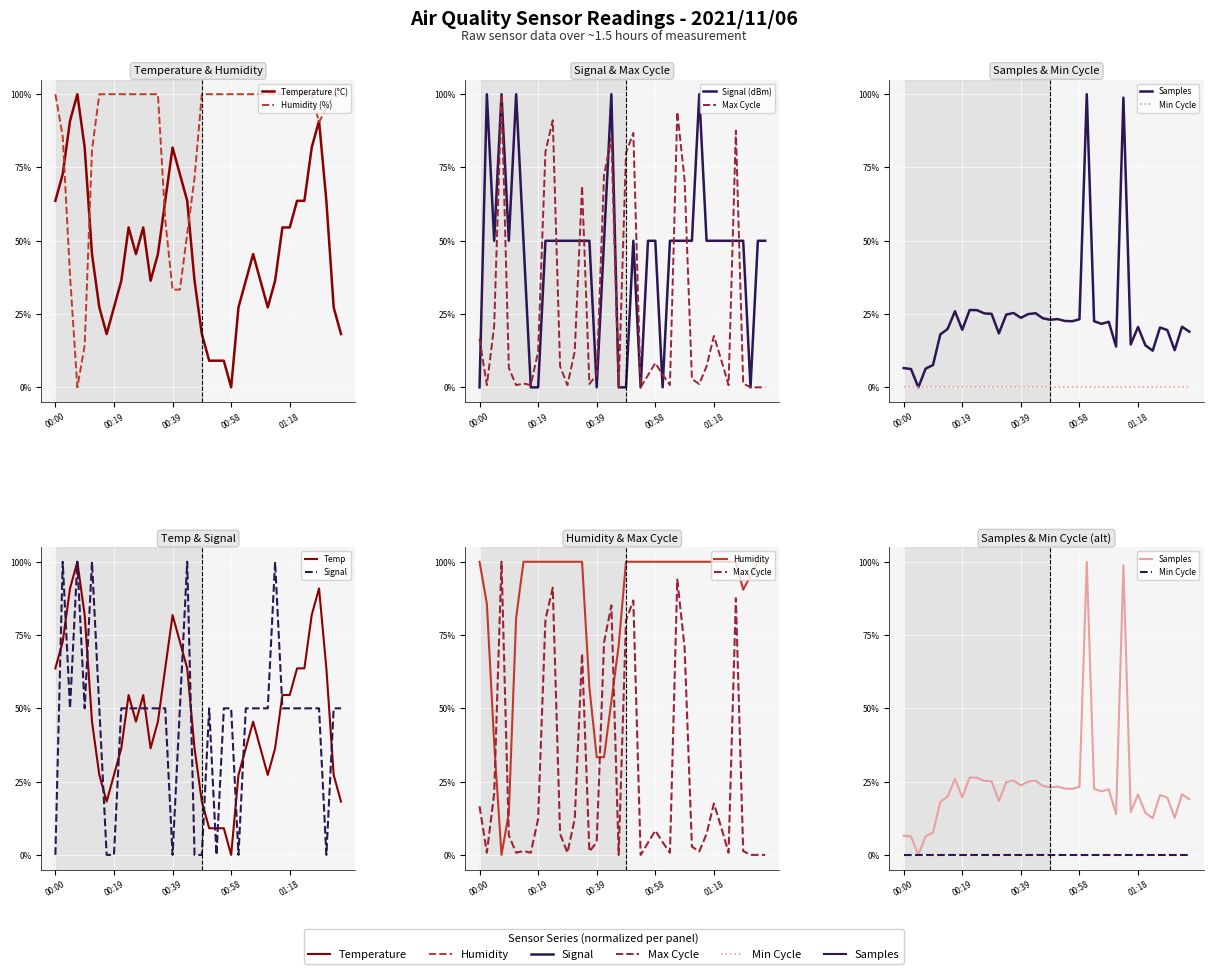

What is the difference between the Max_cycle values at 15 and Min_cycle?

1.0